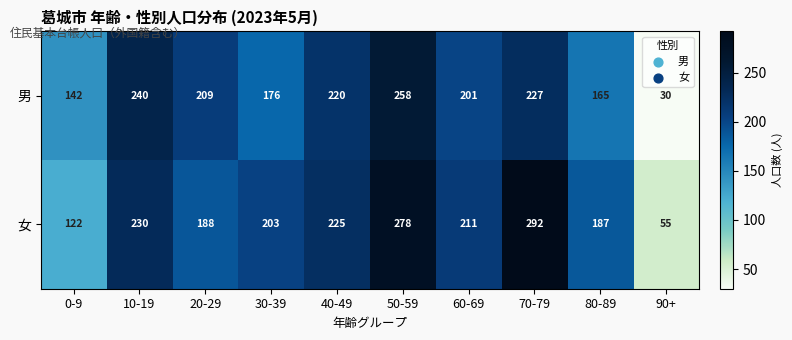

What is the average value of the 女 series?

199